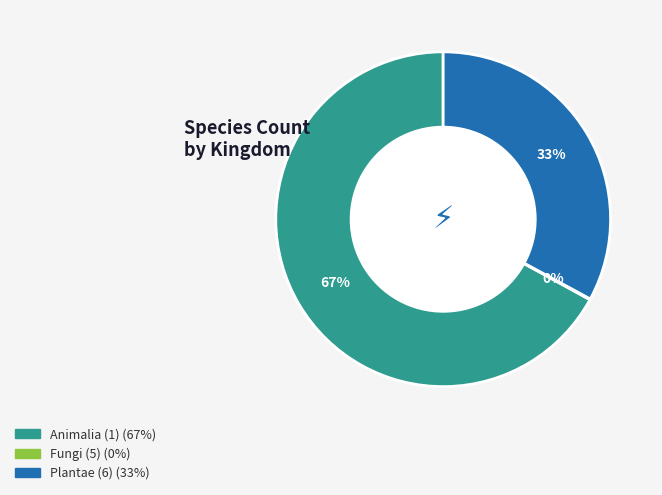

Does any single category account for the majority?

Yes